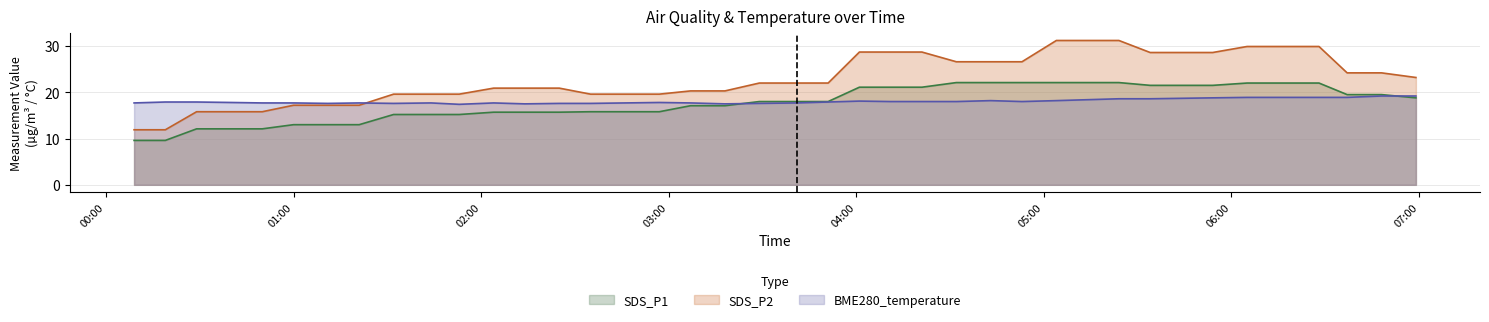

In BME280_temperature, how many points are higher than both neighbors (excluding endpoints)?

6